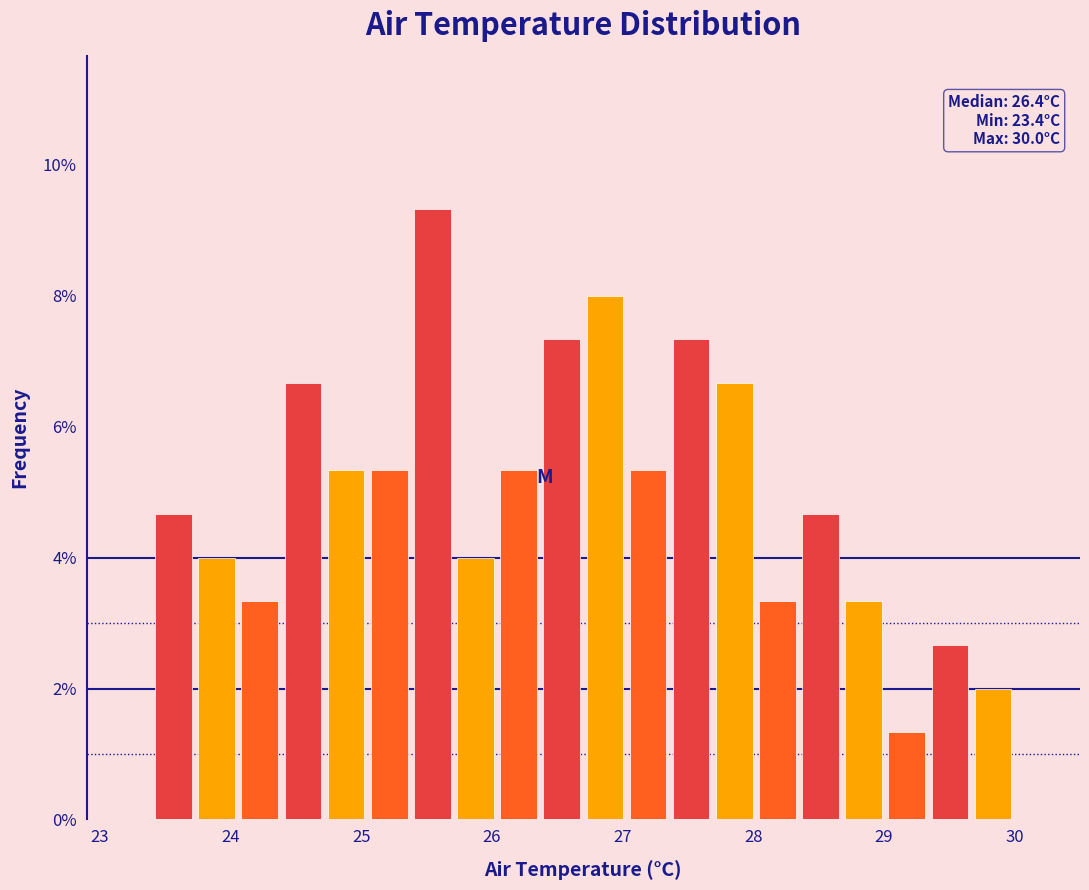

Around what value on the x-axis is the tallest bar? Give the approximate position of its centre, as read against the axis.

25.5